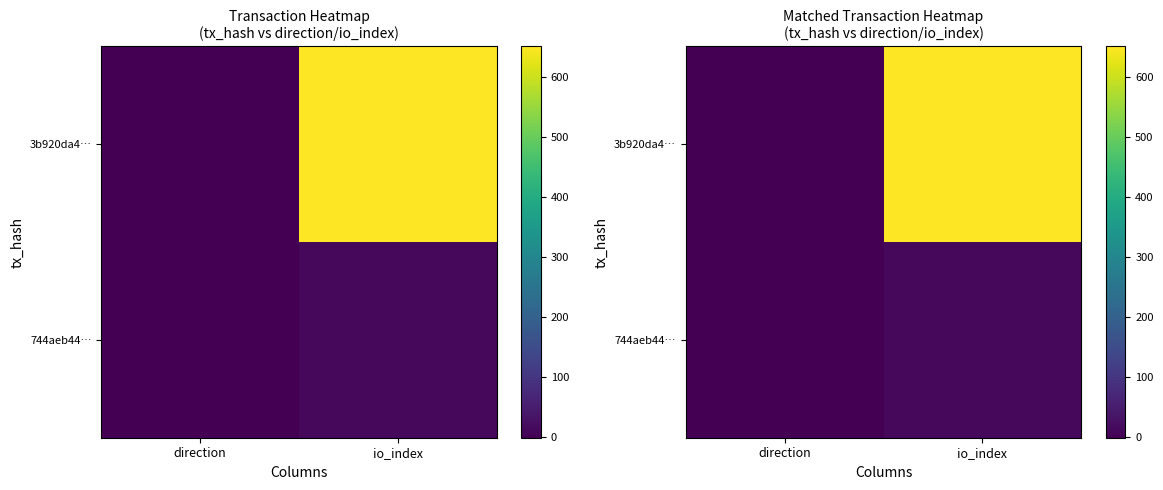

Which series has the largest range (max minus min)?

3b920da4…